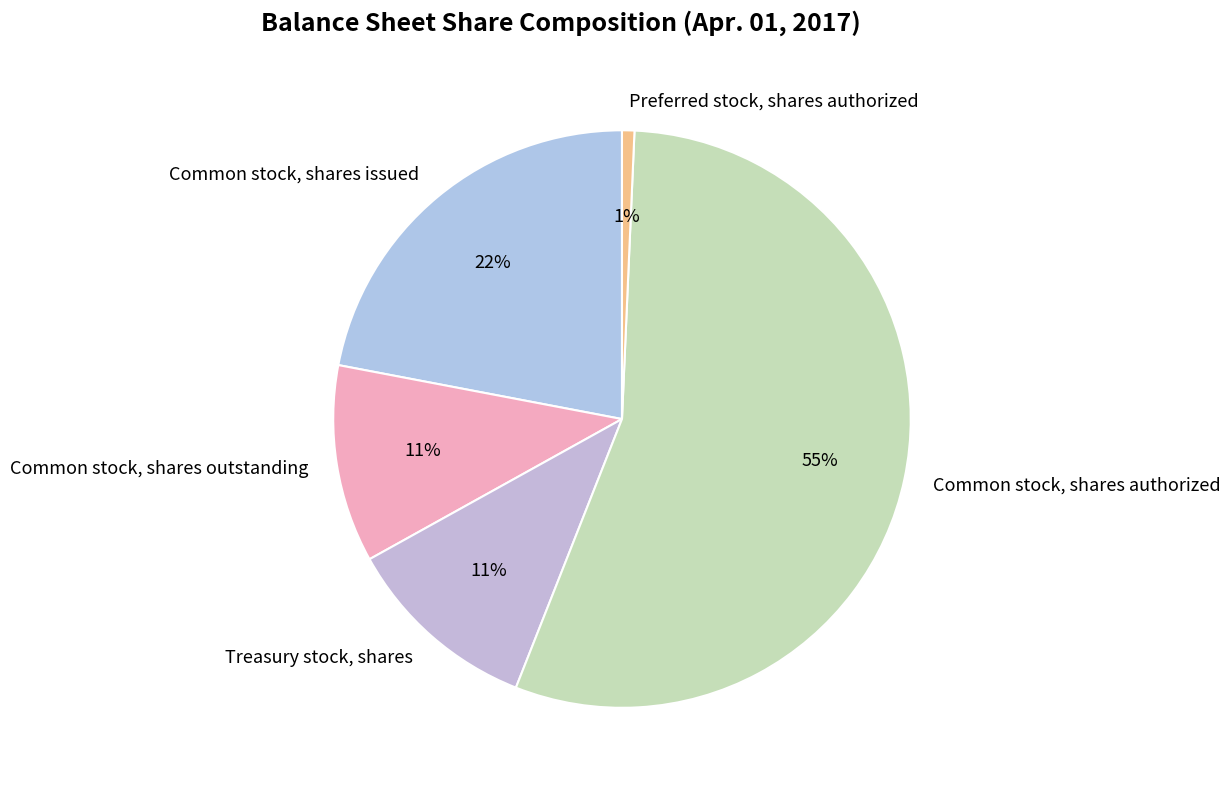

What is the majority slice?

Common stock, shares authorized